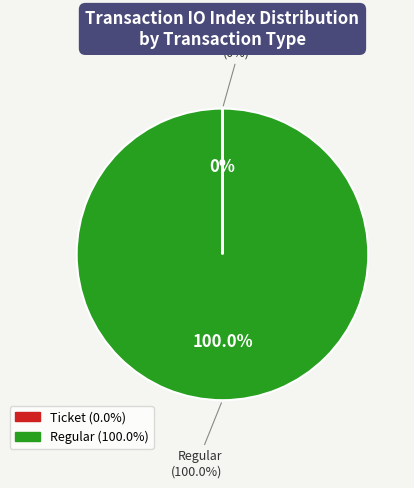

Which slice represents more than half of the pie?

Regular